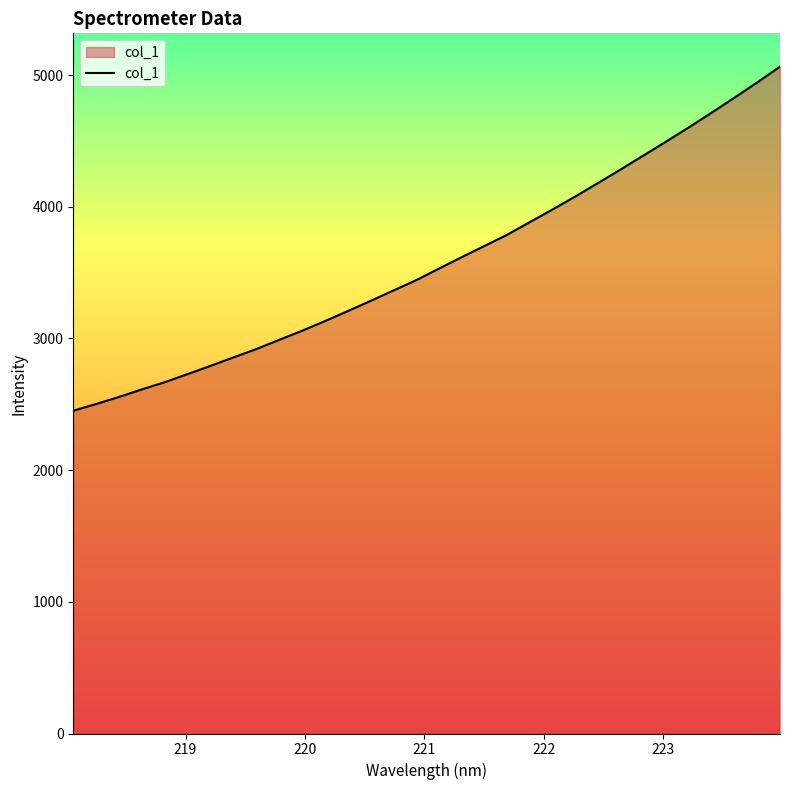

What is the difference between the maximum and minimum values?

2612.7